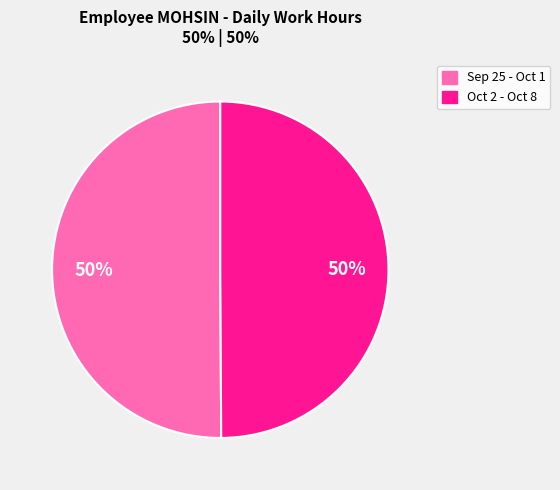

To the nearest percent, what is the difference between the largest and smallest slice percentages?

0%